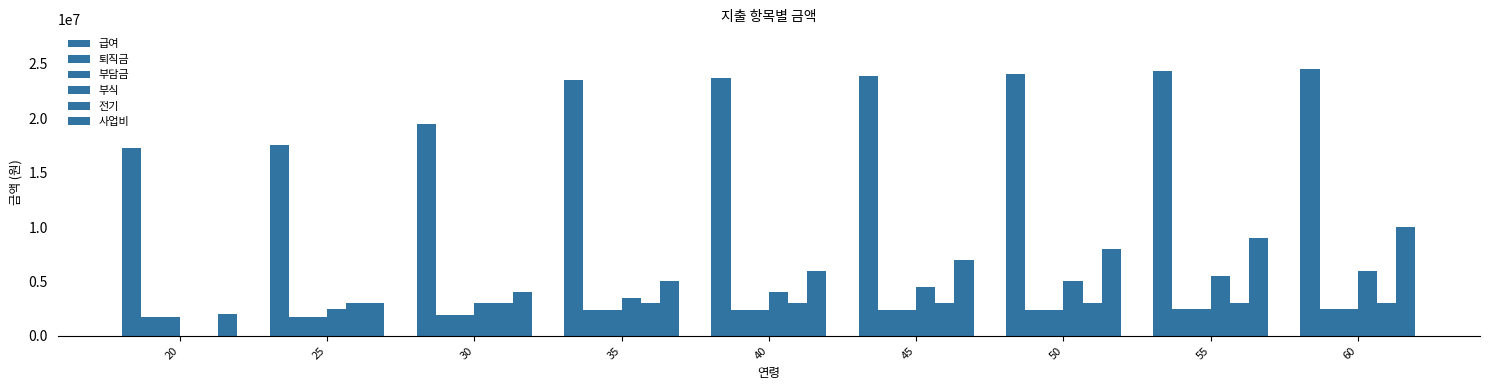

Are the bars grouped side by side (vs. stacked)?

Yes